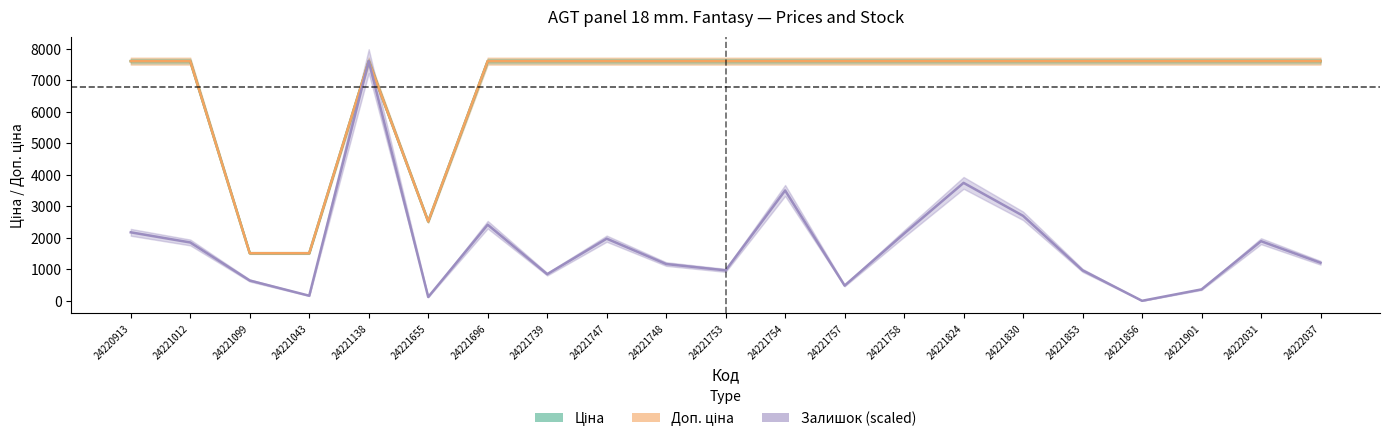

Between 24221655 and 24221696, which series saw the biggest shift?

Доп. ціна